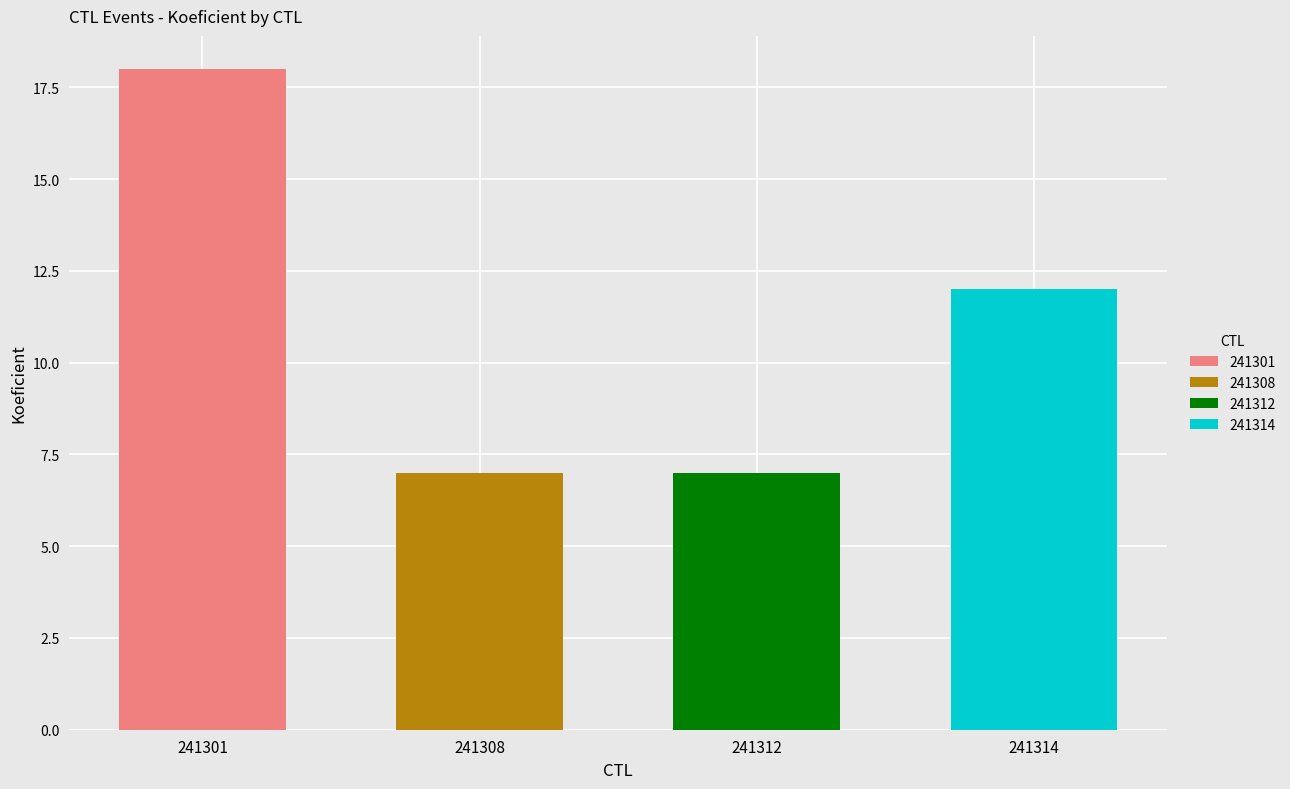

The chart shows a value of 18 at 241301. True or false?

True